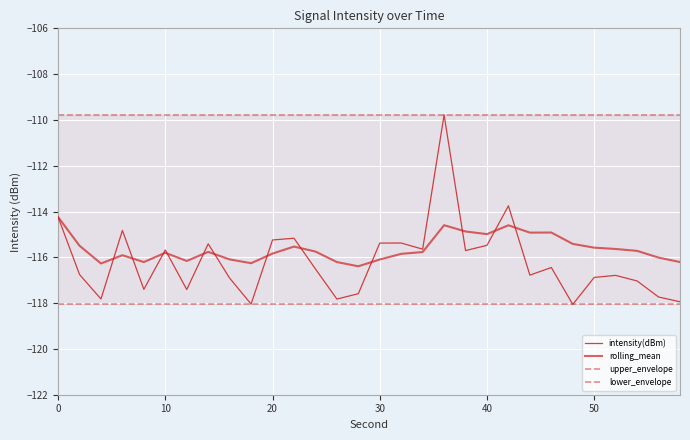

True or false: upper_envelope has more than 1 points higher than both neighbors.

False